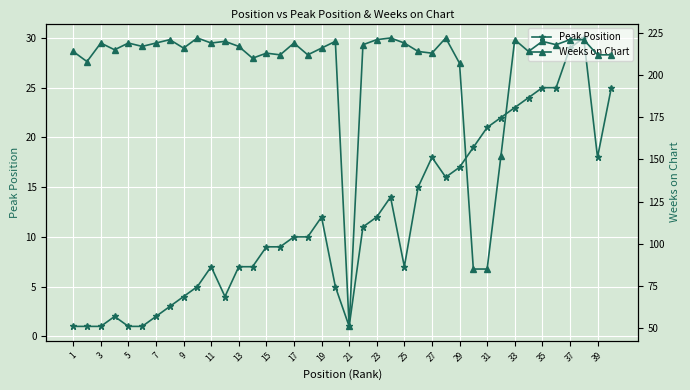

Is this an area chart (filled region under the line)?

No